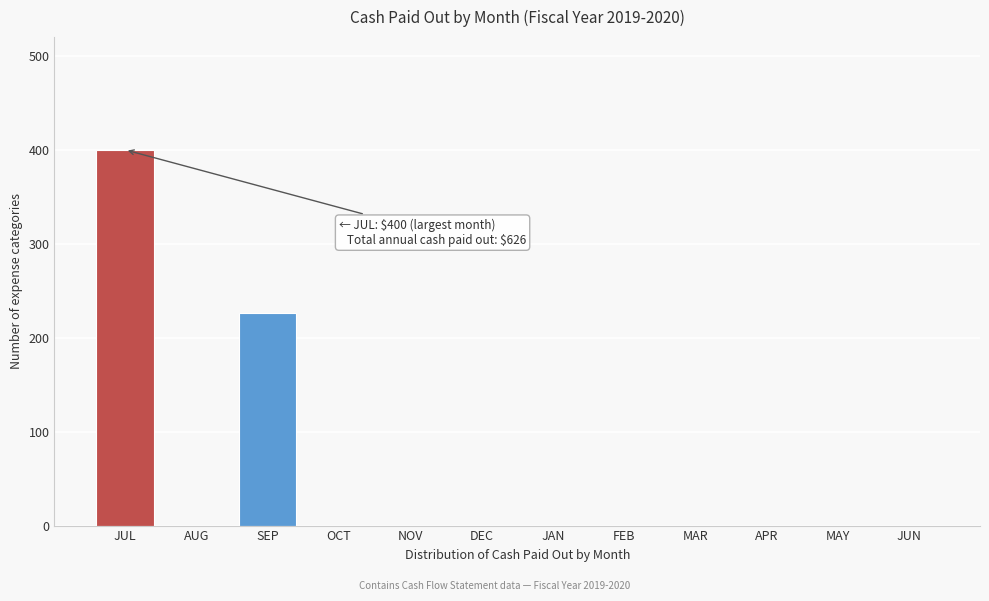

Reading left to right, list all the values displayed in this chart.

JUL=400	AUG=0	SEP=226	OCT=0	NOV=0	DEC=0	JAN=0	FEB=0	MAR=0	APR=0	MAY=0	JUN=0